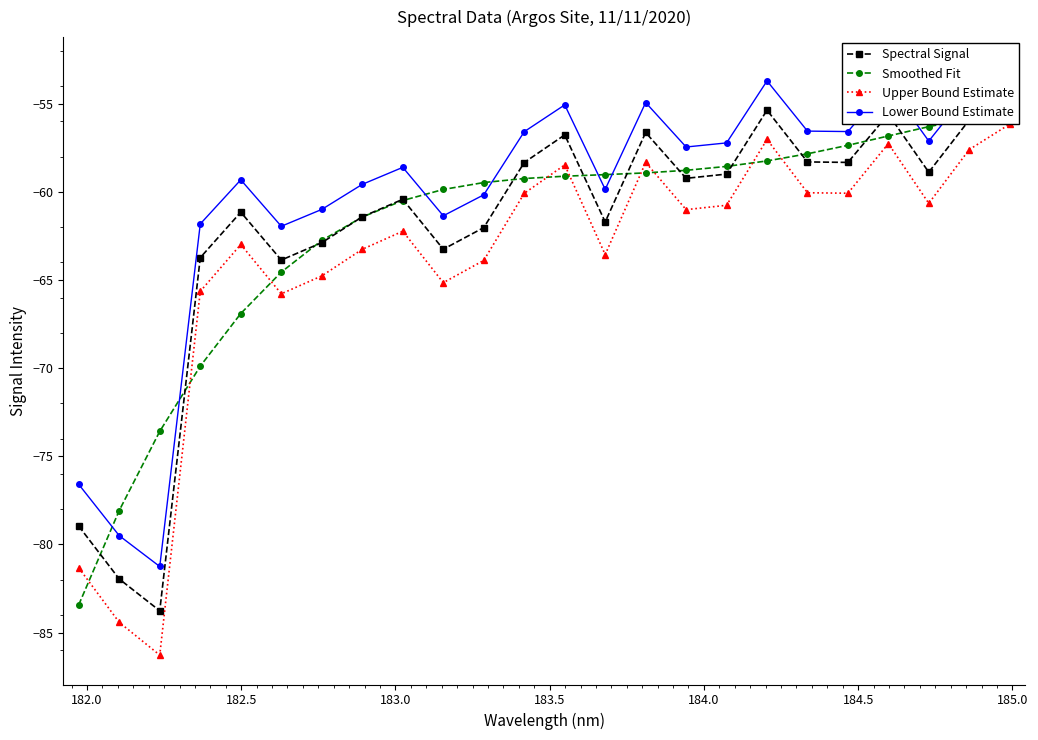

In Upper Bound Estimate, how many points are lower than both neighbors (excluding endpoints)?

7